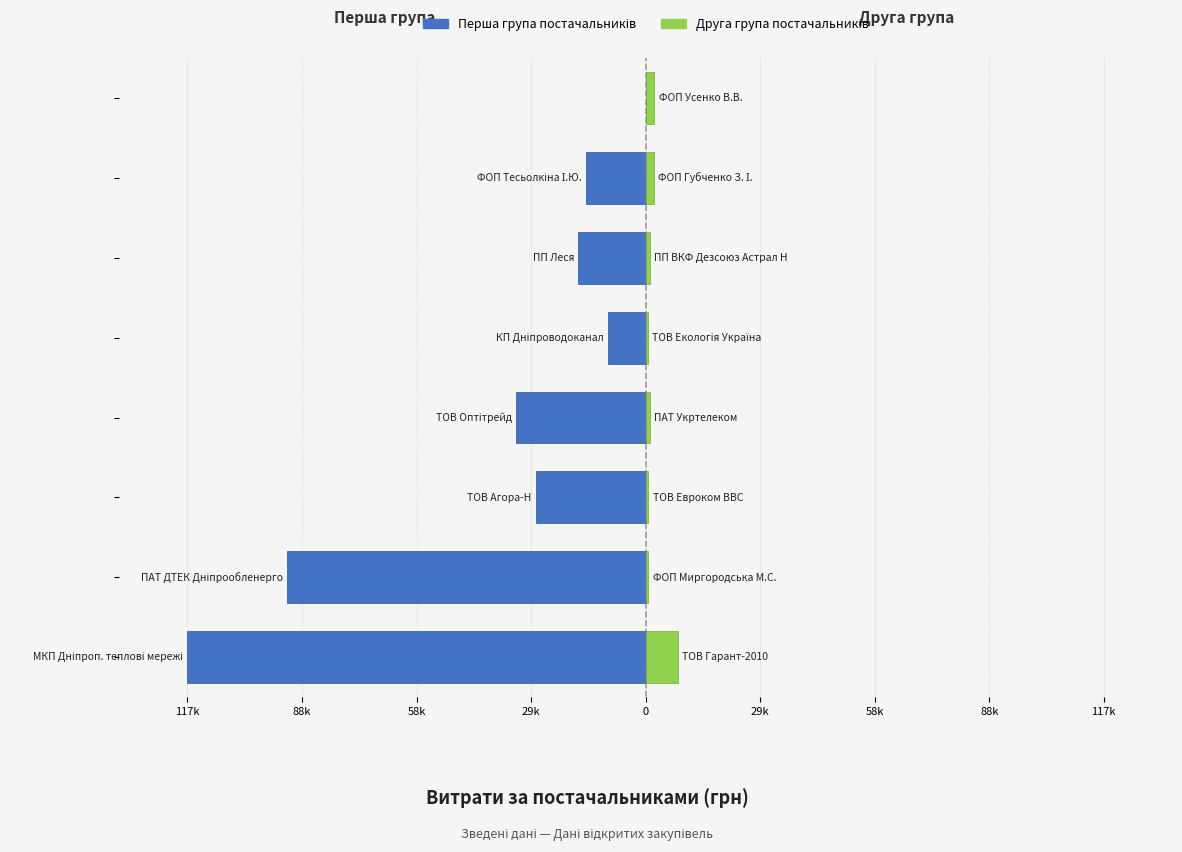

What is the difference between the second highest and second lowest values in the Друга група постачальників series?

1506.0